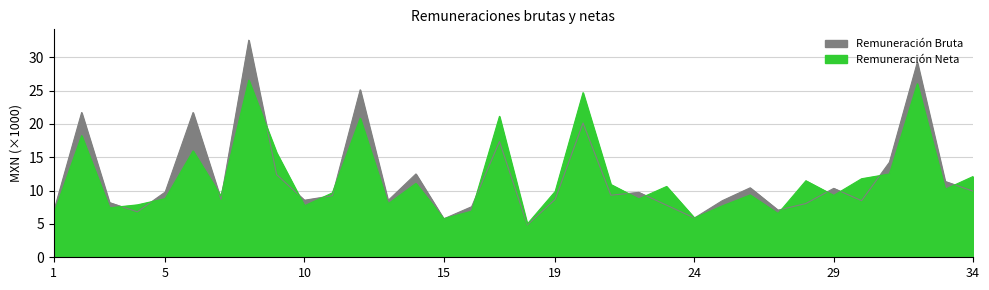

Reading right to left, extract all data points from this chart.

Remuneración Bruta: 9.9	11.4	29.2	14.3	8.5	10.3	8.1	7.1	10.4	8.5	5.9	7.8	9.7	9.3	20.1	8.7	4.9	17.4	7.6	5.8	12.5	8.5	25.1	9.2	8.6	12.4	32.5	8.7	21.7	9.8	6.8	8.2	21.7	6.9
Remuneración Neta: 12.1	10.2	26.0	12.5	11.8	9.3	11.5	6.6	9.3	7.7	5.9	10.6	8.8	10.9	24.7	9.9	5.0	21.1	6.9	5.8	11.1	8.0	20.8	9.7	7.7	15.7	26.6	9.2	15.9	8.8	7.9	7.4	18.2	6.5